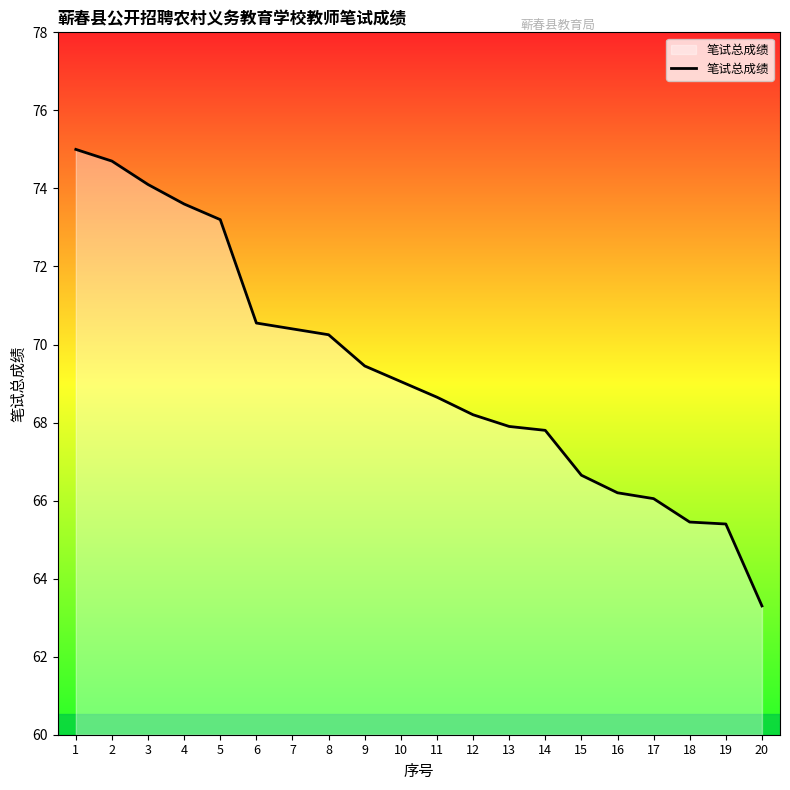

How many distinct data groups are displayed?

1